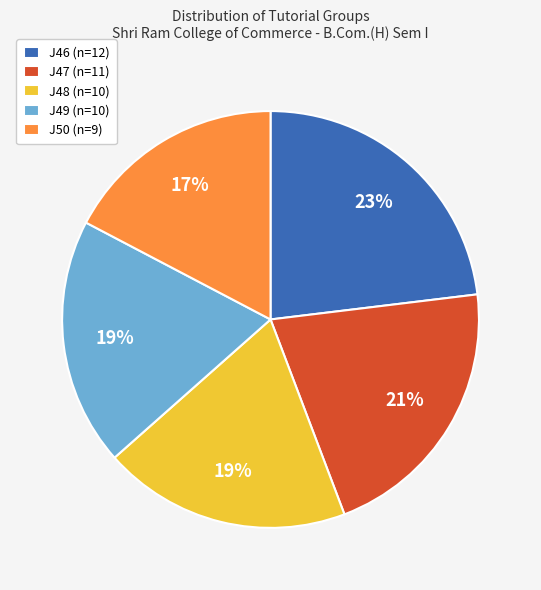

What is the smallest slice in the pie chart?

J50